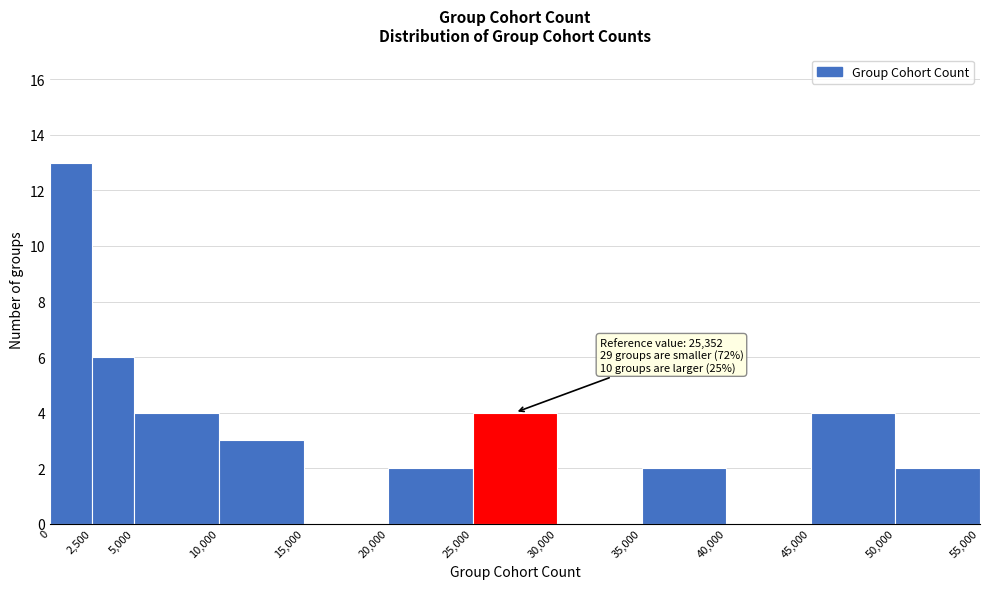

Over which range of the x-axis is the bar tallest?

0 to 2,500